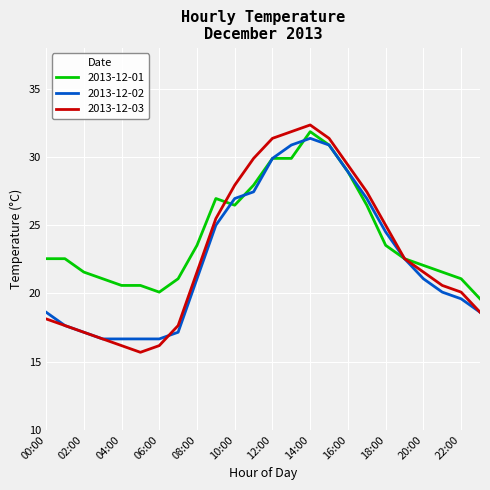

Does the chart display data point markers on the line(s)?

No